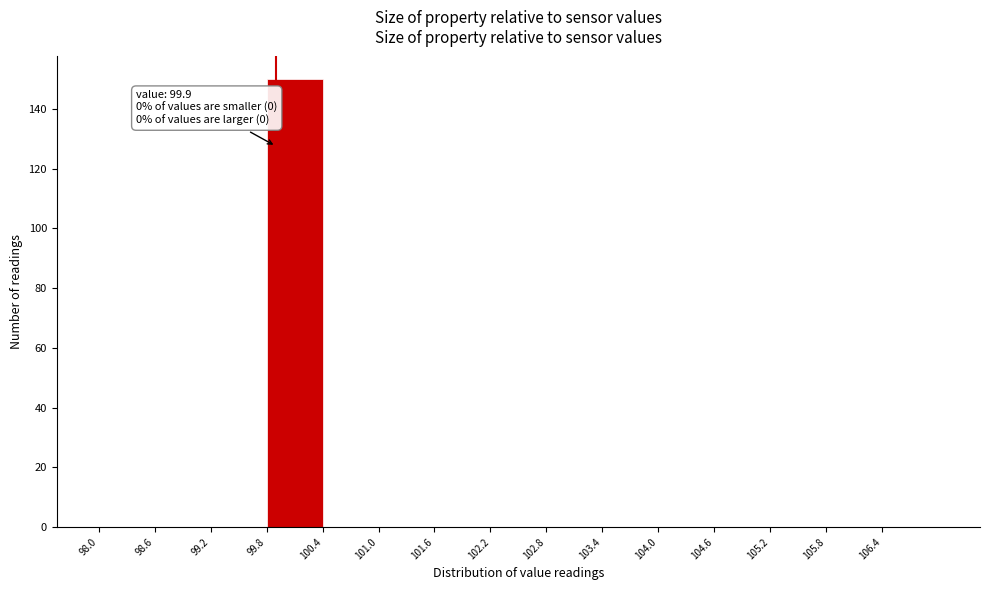

Over which range of the x-axis is the bar tallest?

99.8 to 100.4